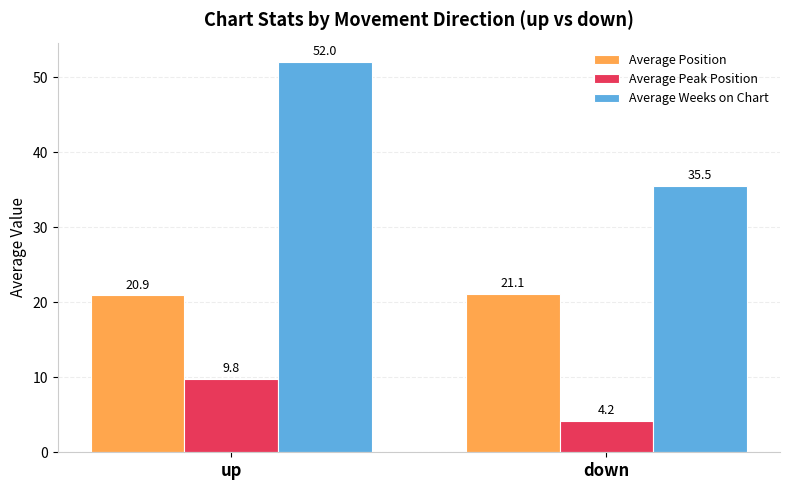

Is the value of Average Position at up greater than the value of Average Weeks on Chart at down?

No